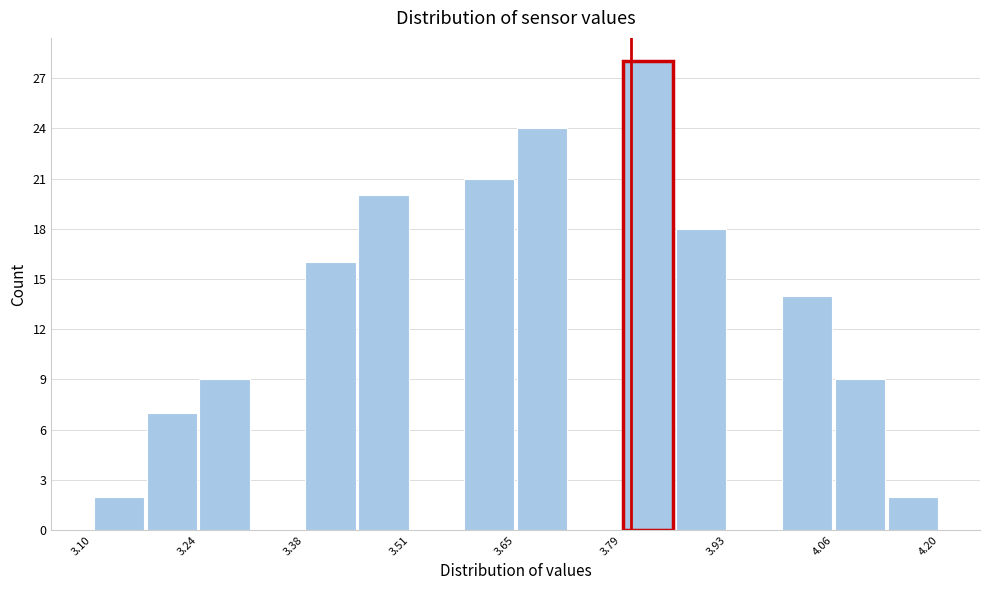

Read against the x-axis, roughly where is the centre of the tallest bar?

3.82